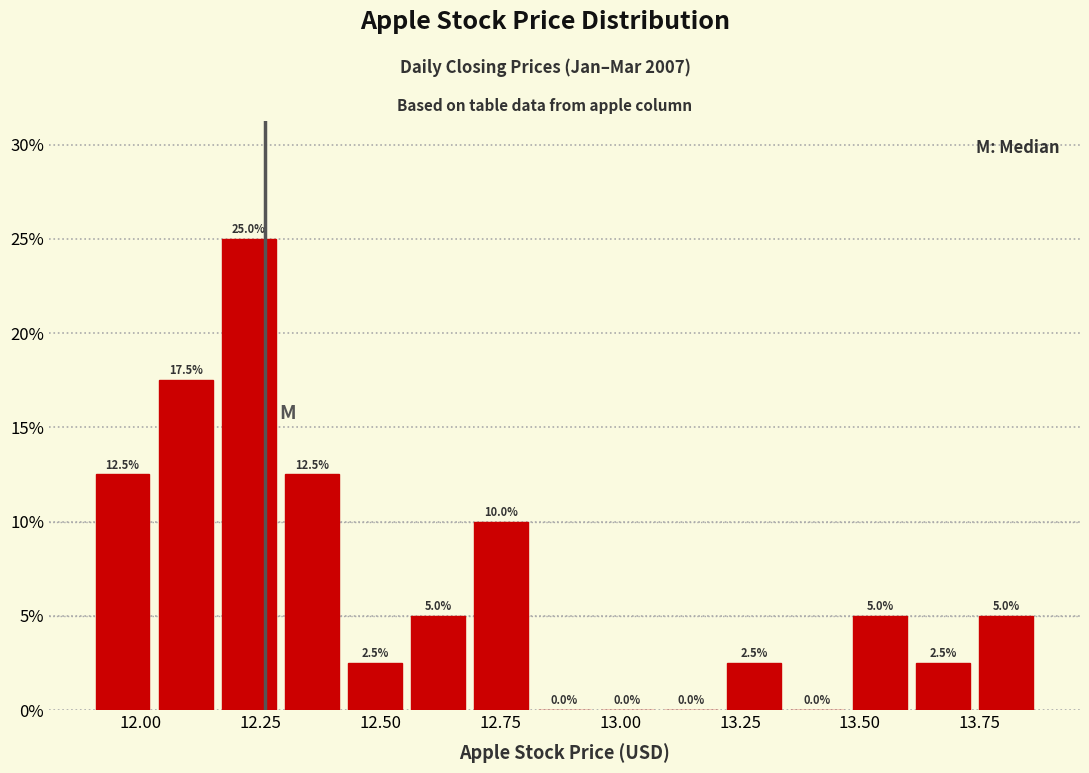

Around what value on the x-axis is the tallest bar? Give the approximate position of its centre, as read against the axis.

12.25